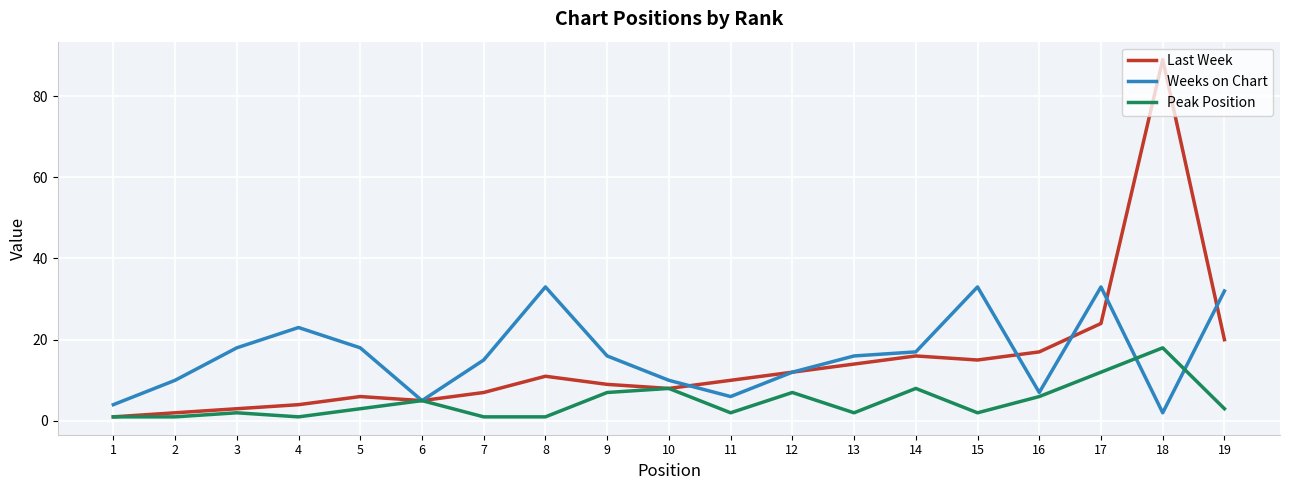

Which series has the largest range (max minus min)?

Last Week